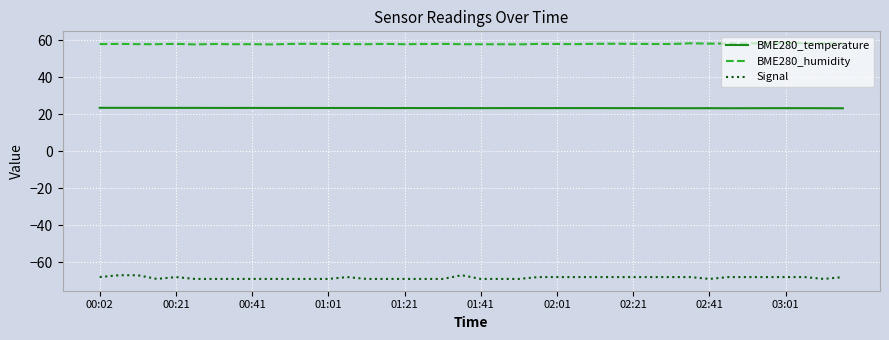

Count the BME280_temperature values in the range 23 to 24.

40